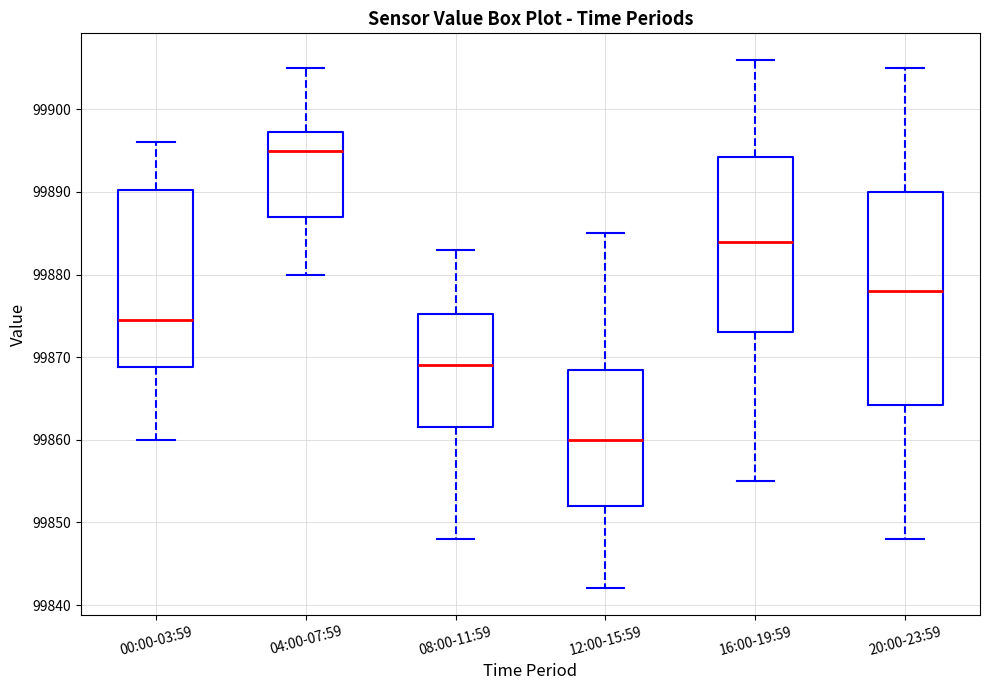

Which box's median line is the lowest?

12:00-15:59